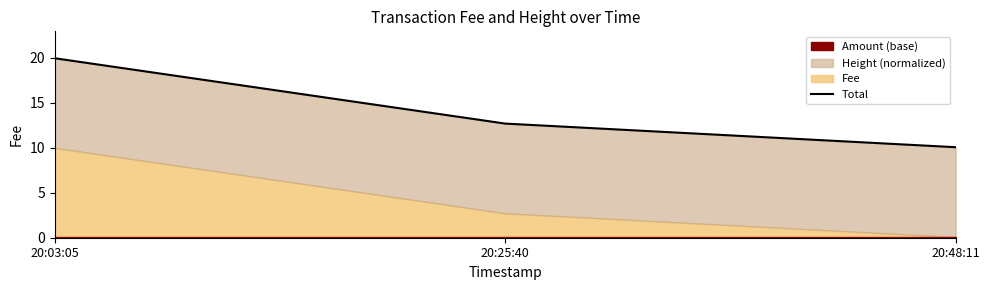

At which category does the chart reach its minimum across all series?

20:48:11